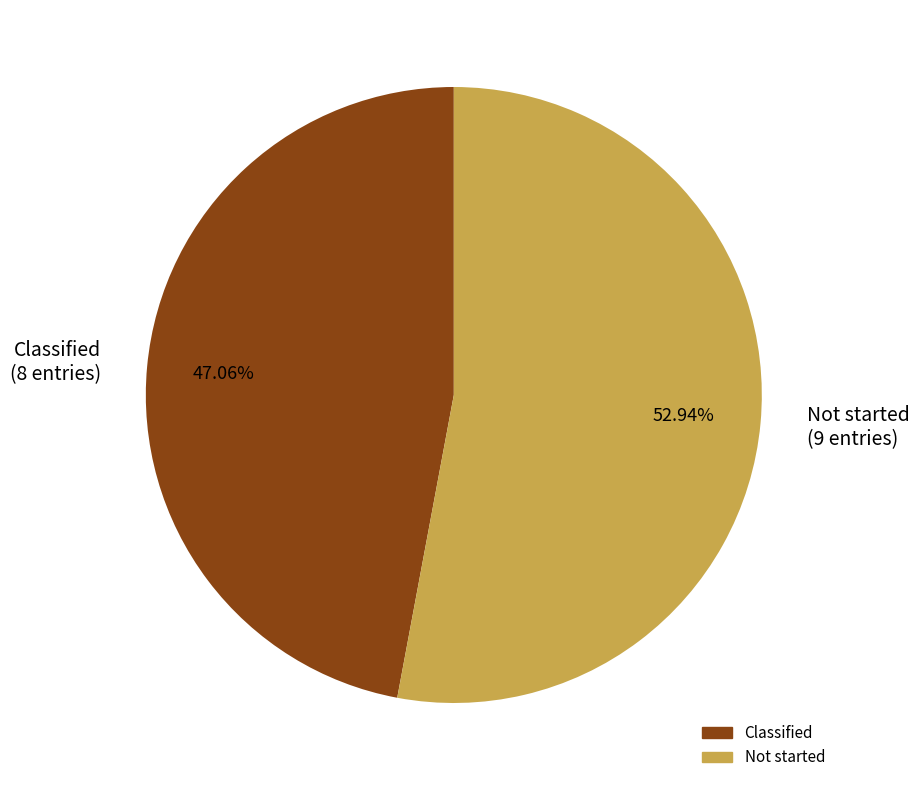

Rank the categories by value from lowest to highest.

Classified, Not started